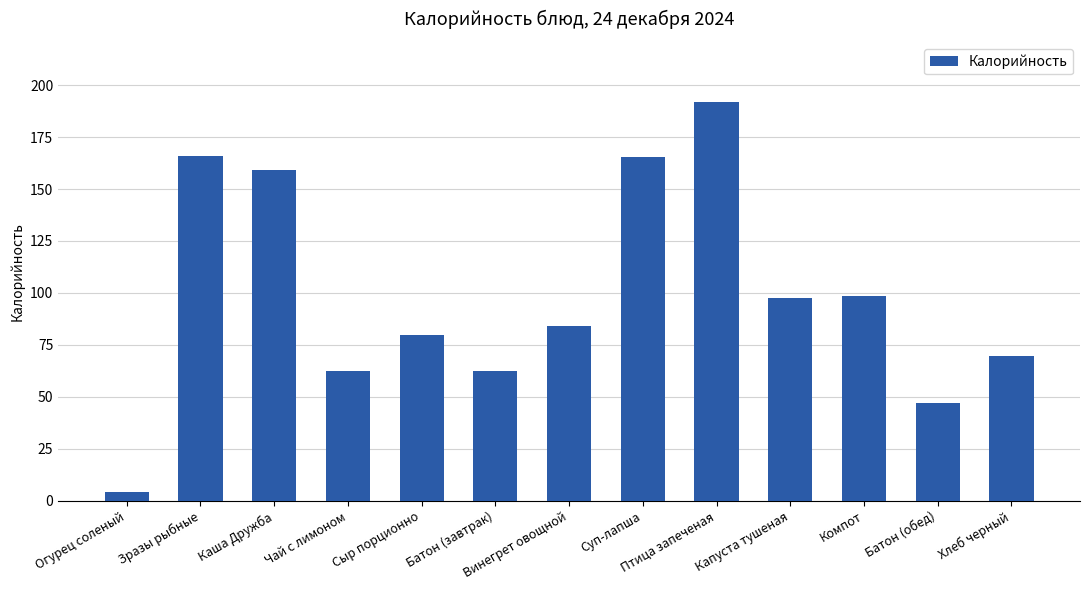

The value at Каша Дружба is 159.1. True or false?

True